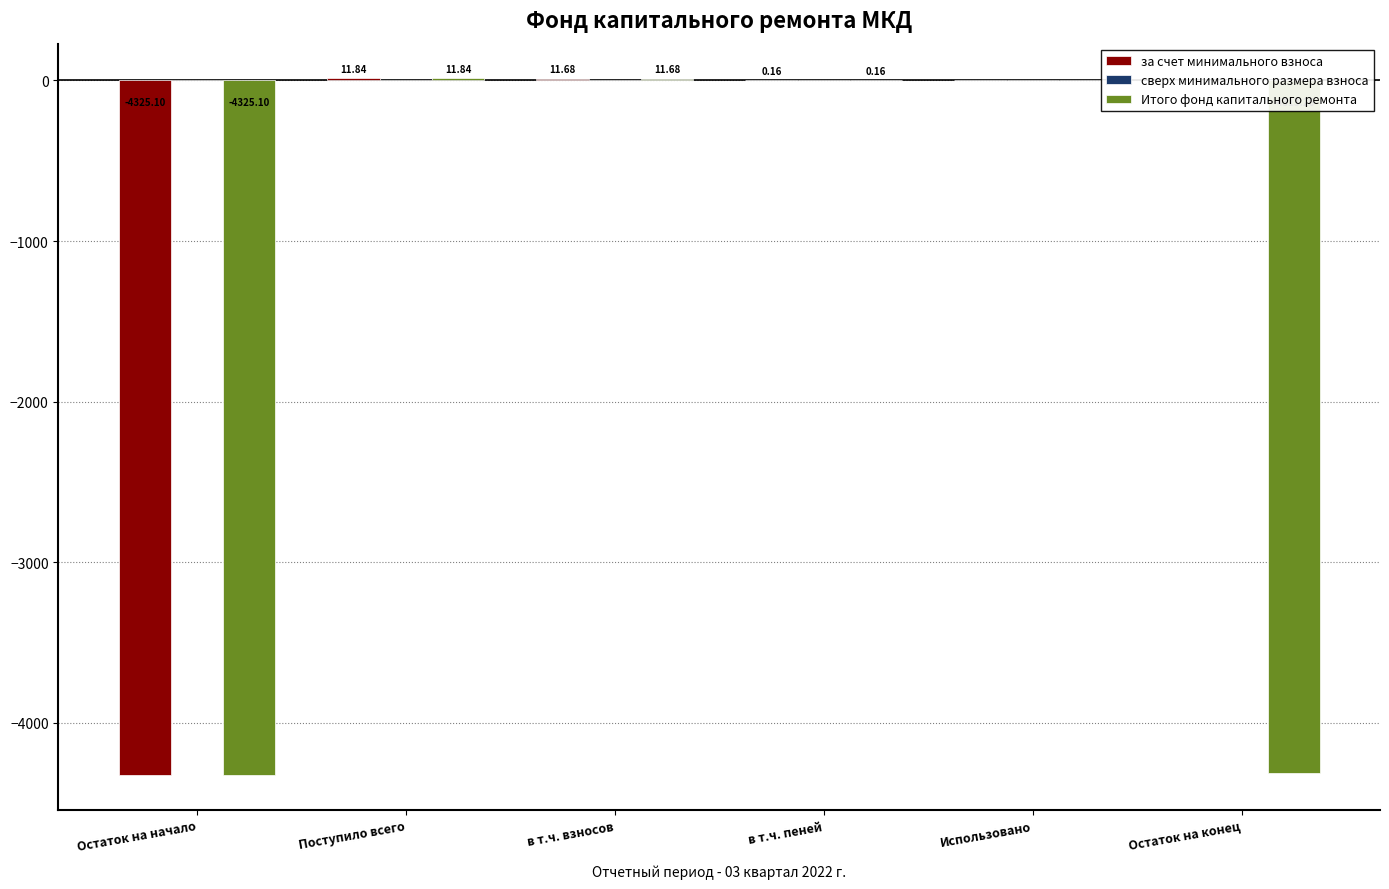

Are the bars grouped side by side (vs. stacked)?

Yes